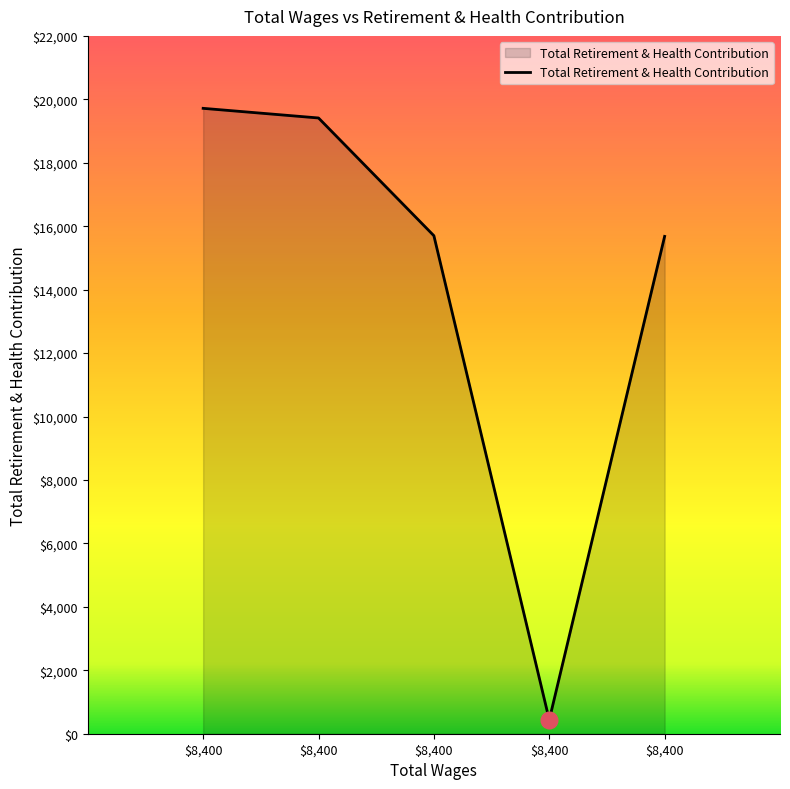

What is the difference between the maximum and minimum values?

19279